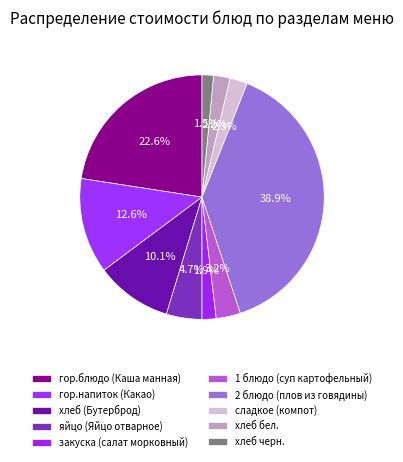

True or false: сладкое (компот) accounts for 2% of the total.

True